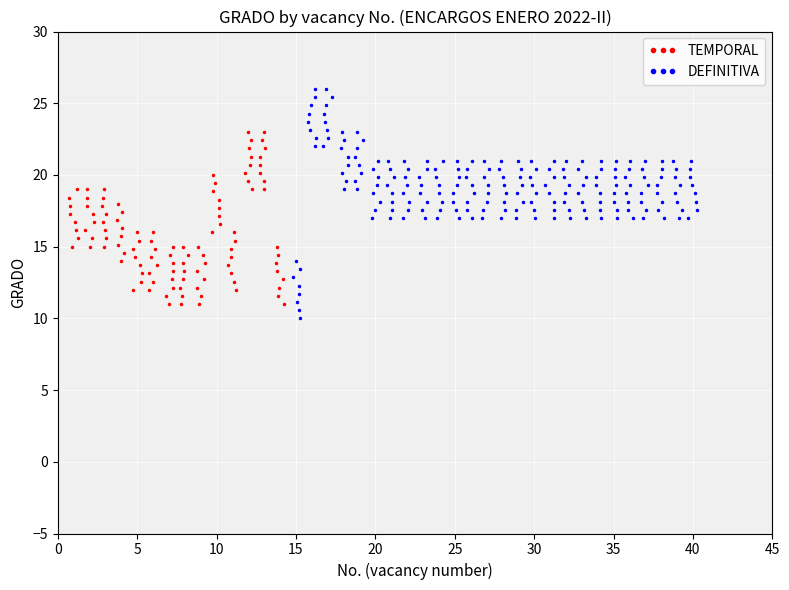

What is the value of the TEMPORAL point at the 5th from the left?

17.3